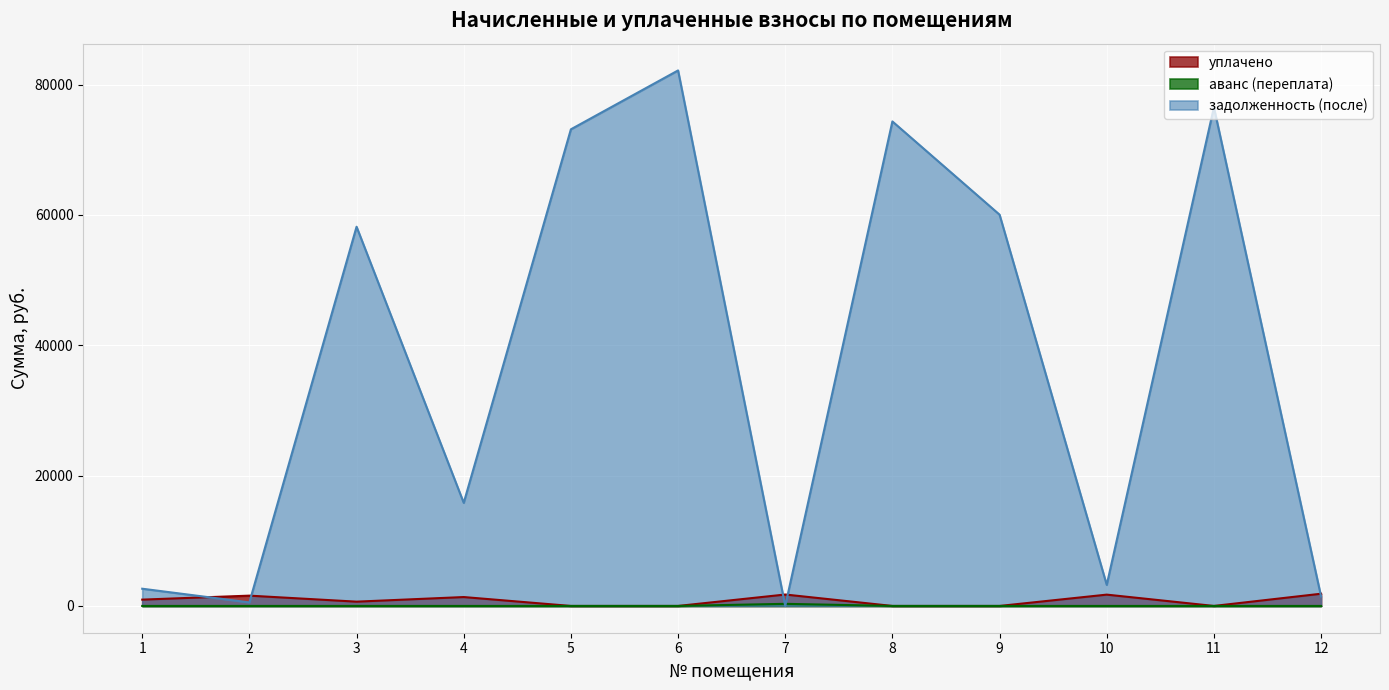

Reading right to left, what are all the values shown in this chart?

уплачено: 12=1875.0	11=0.0	10=1737.1	9=0.0	8=0.0	7=1754.5	6=0.0	5=0.0	4=1365.0	3=658.4	2=1581.3	1=969.9
аванс (переплата): 12=0.0	11=0.0	10=0.0	9=0.0	8=0.0	7=323.7	6=0.0	5=0.0	4=0.0	3=0.0	2=0.0	1=0.0
задолженность (после): 12=1453.4	11=76525.1	10=3233.9	9=60048.9	8=74356.1	7=0.0	6=82182.6	5=73148.9	4=15822.3	3=58195.9	2=543.9	1=2644.7